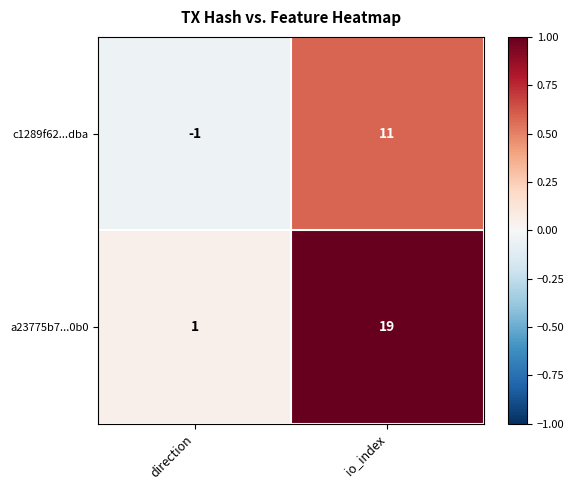

At which category does the chart reach its minimum across all series?

direction